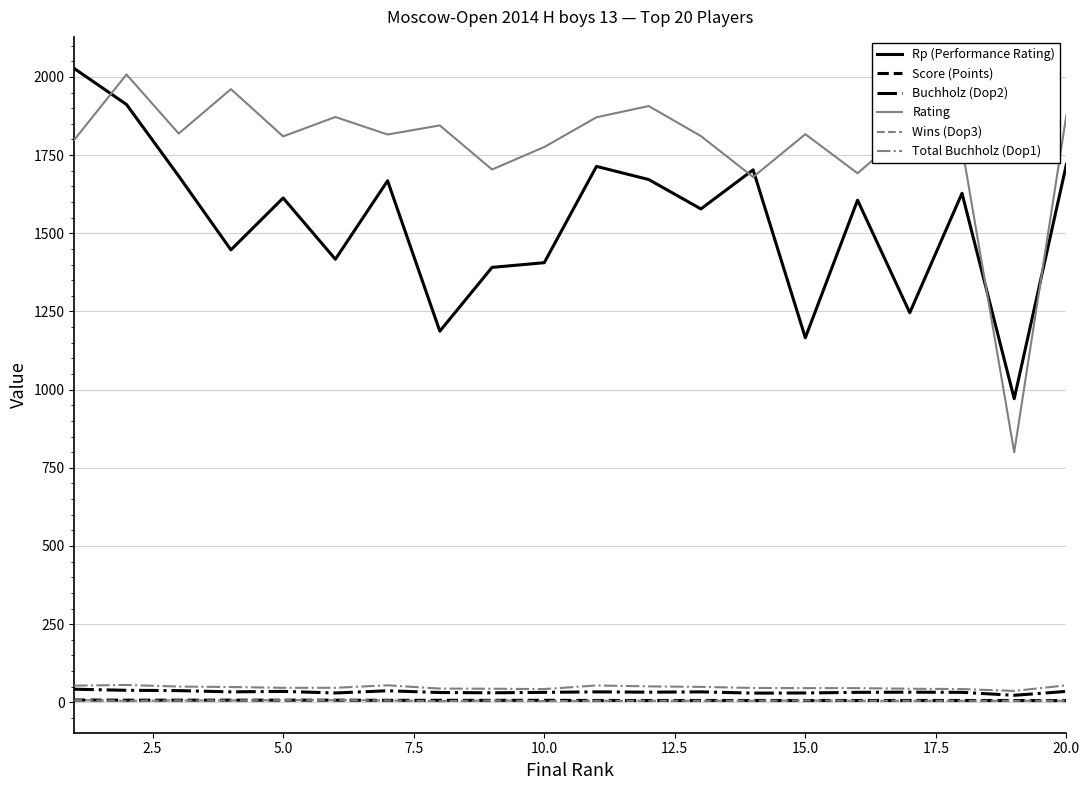

What is the maximum value for Total Buchholz (Dop1)?

55.5